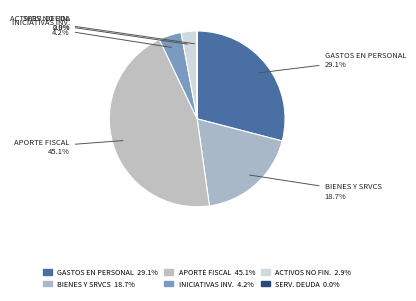

Is there any slice that represents more than half of the pie?

No